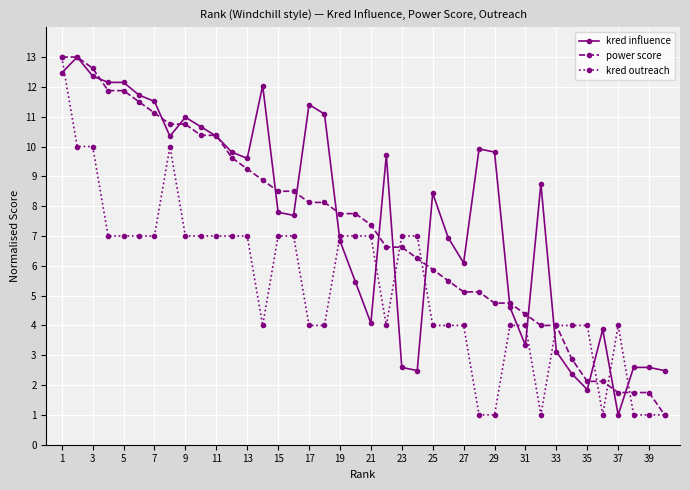

What is the minimum value shown in the chart?

1.0